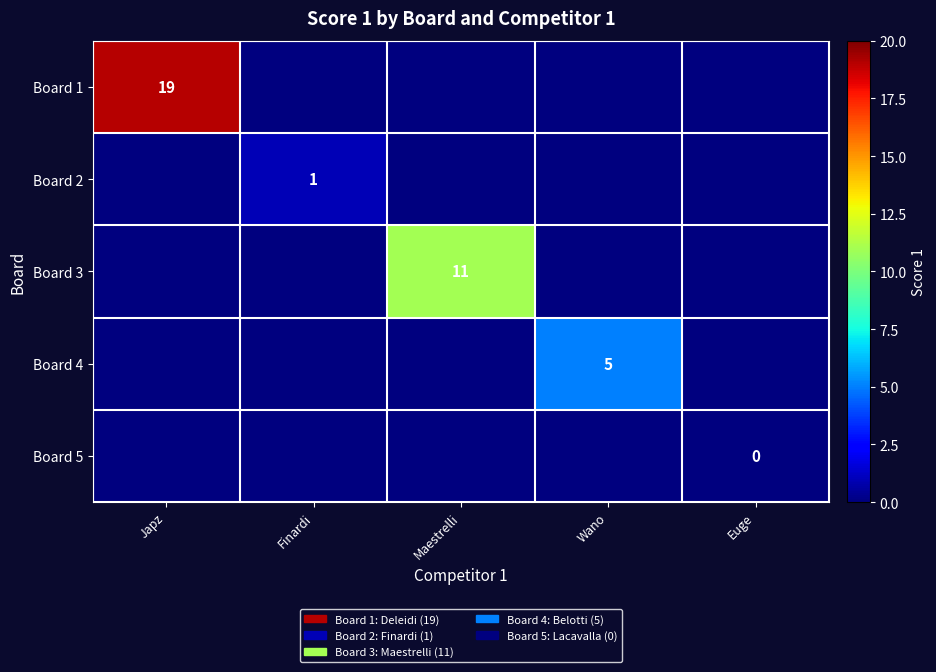

Is it true that Board 4 equals 5 at Wano?

True